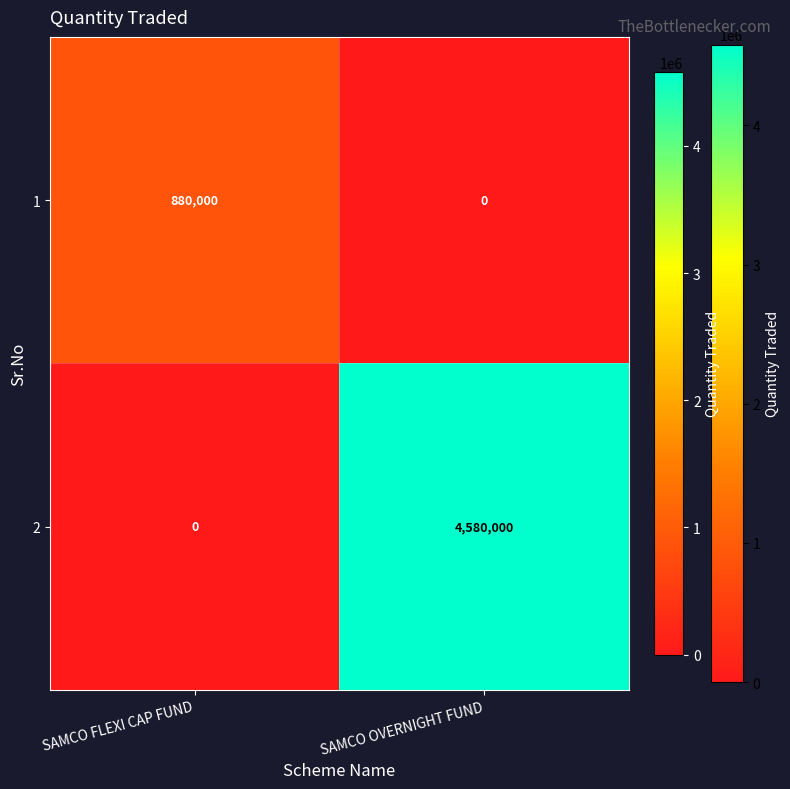

The 1 series shows 880000 at SAMCO FLEXI CAP FUND. True or false?

True